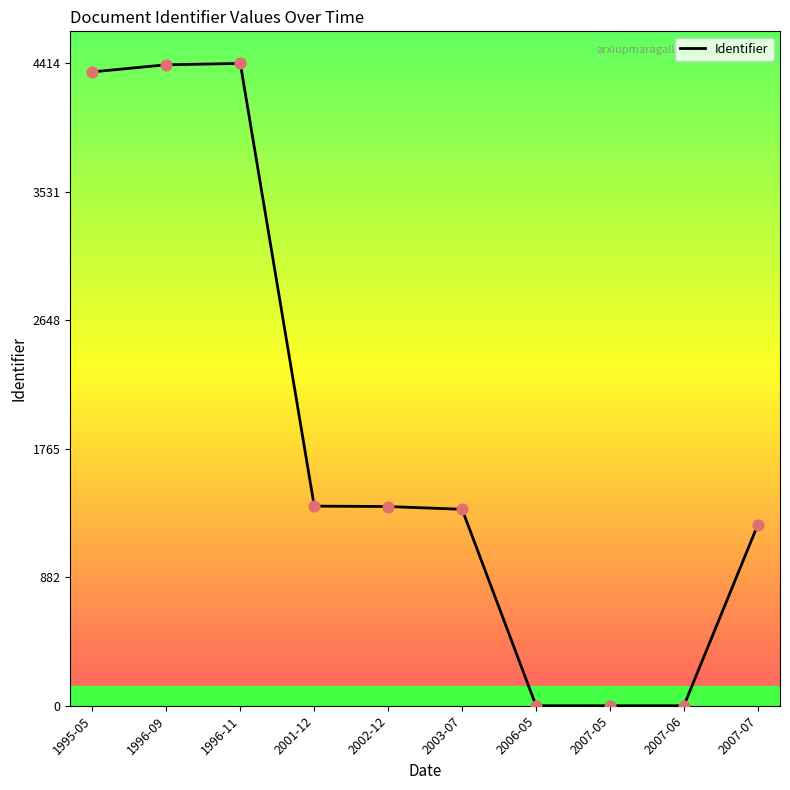

Which has a higher value, 1995-05 or 2003-07?

1995-05